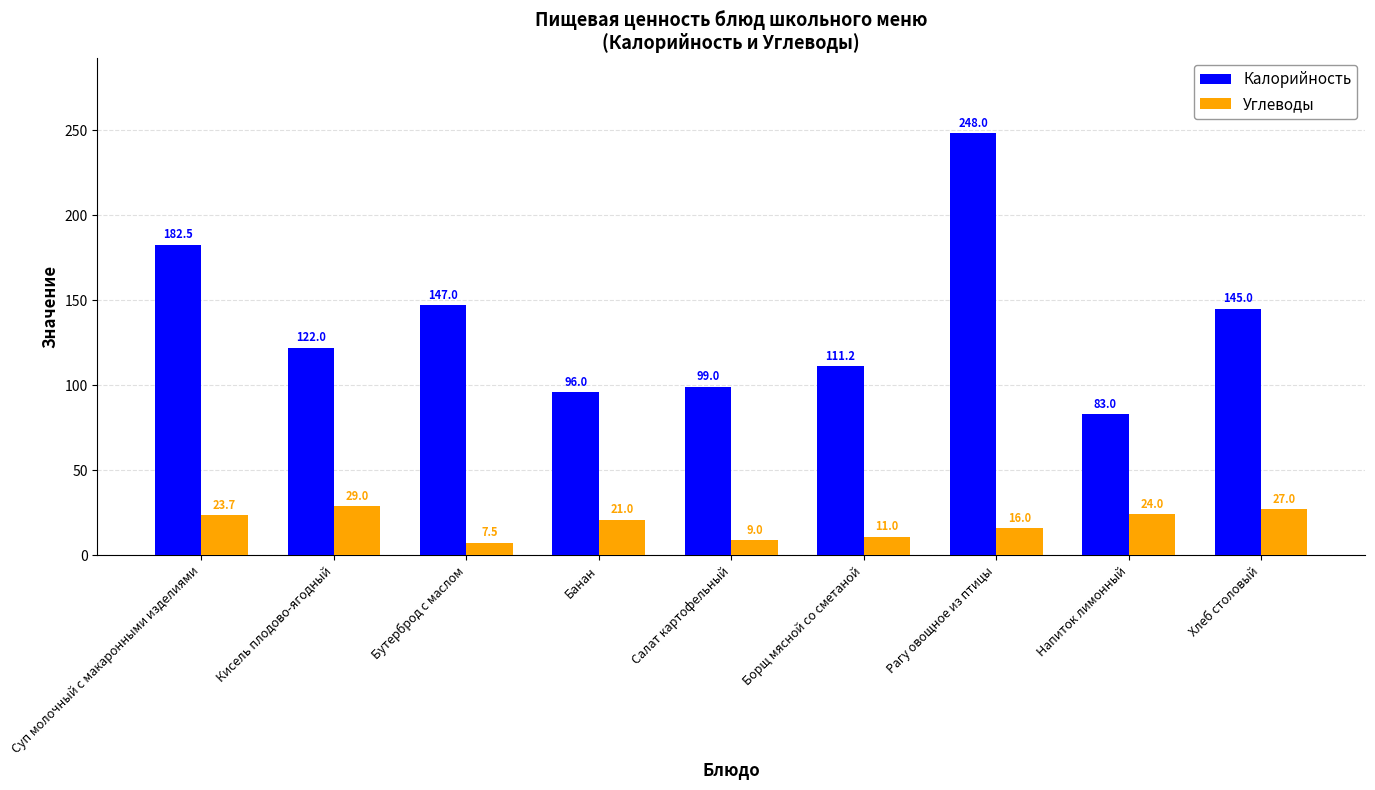

Which label corresponds to the largest value in the chart?

Рагу овощное из птицы